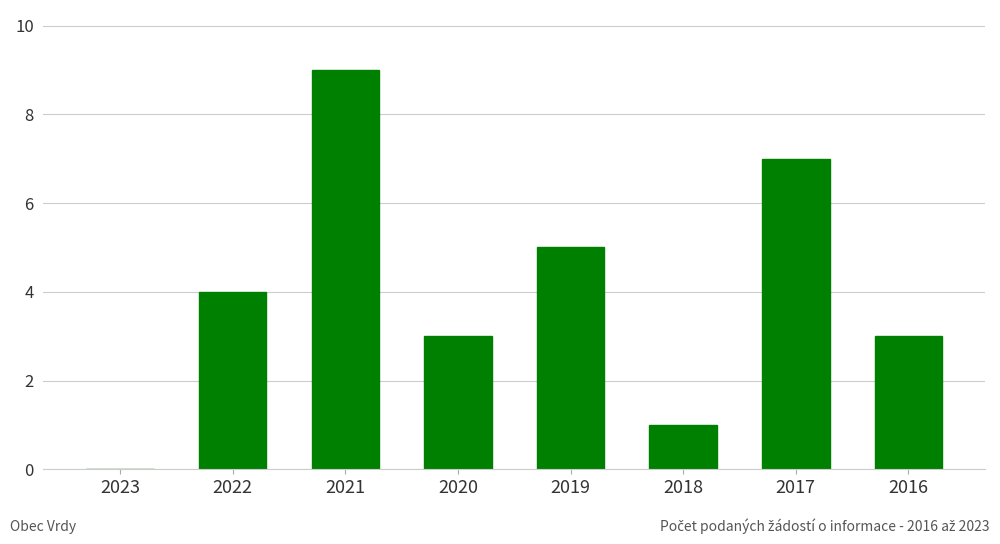

Approximately how many times larger is the value at 2017 compared to 2018?

7.0